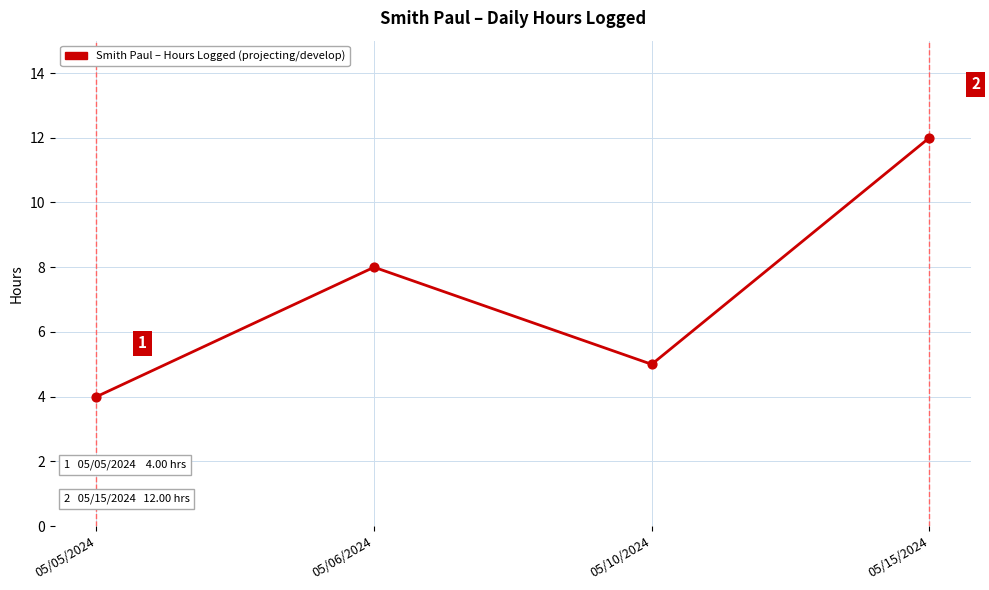

What is the ratio of the value at 05/05/2024 to the value at 05/15/2024?

0.3